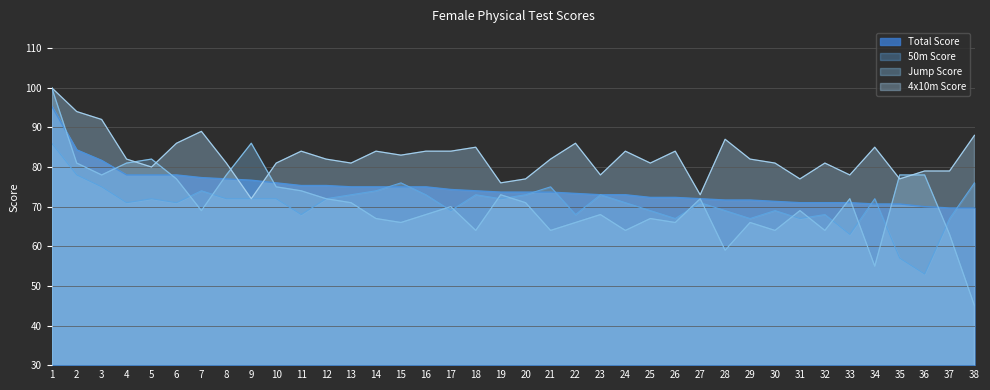

Where is the first local maximum for 50m Score?

5